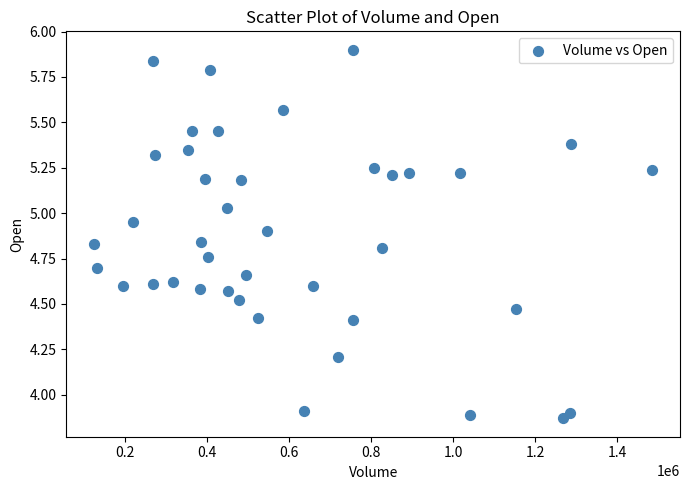

What is the range of X values (max minus min)?

1361700.0